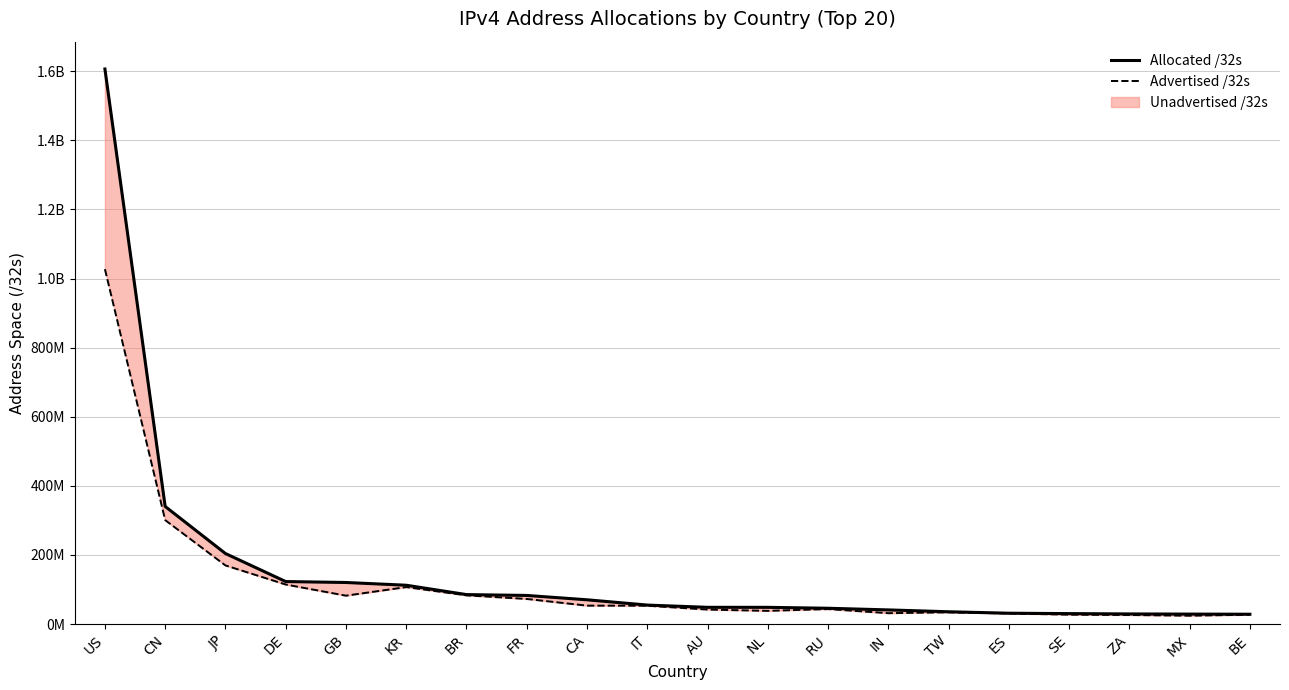

Reading left to right, extract all data points from this chart.

Allocated /32s: US=1606445824	CN=340440064	JP=204198400	DE=123111552	GB=120384024	KR=112460800	BR=85366528	FR=82894896	CA=70341632	IT=55044160	AU=48524544	NL=48481000	RU=45813248	IN=41058304	TW=35678464	ES=31493952	SE=30327912	ZA=29382144	MX=28921088	BE=28513920
Advertised /32s: US=1027157152	CN=300942592	JP=169807616	DE=114540544	GB=82252544	KR=107043840	BR=83198976	FR=72771072	CA=53402624	IT=53180416	AU=42023988	NL=38279168	RU=43457536	IN=31577856	TW=34067968	ES=30701312	SE=27271936	ZA=26349568	MX=24220160	BE=27160064